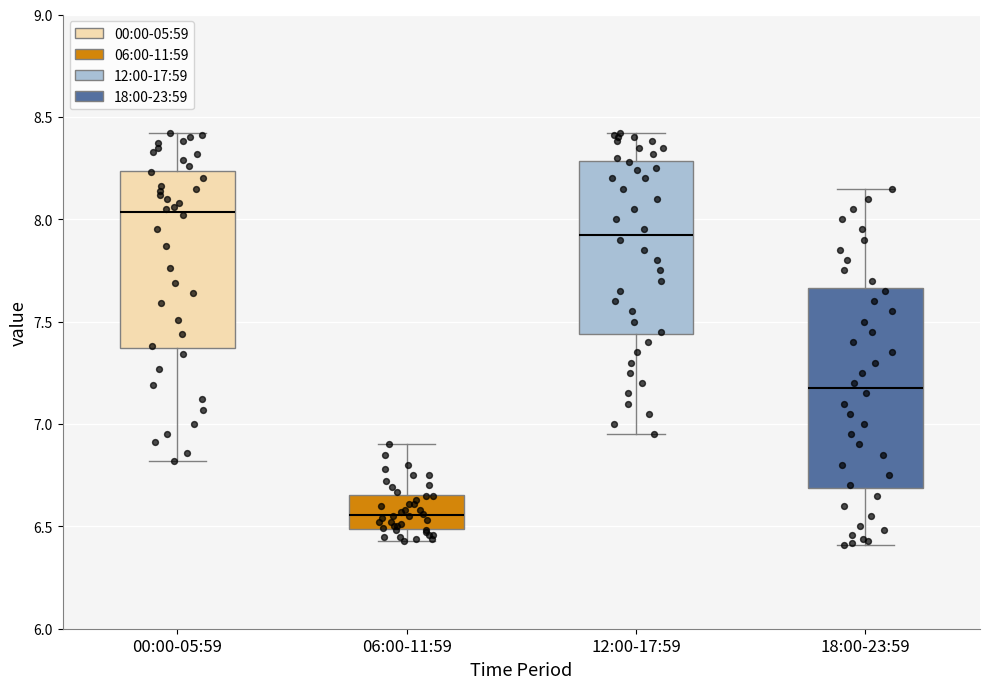

Which box's median line is the highest?

00:00-05:59